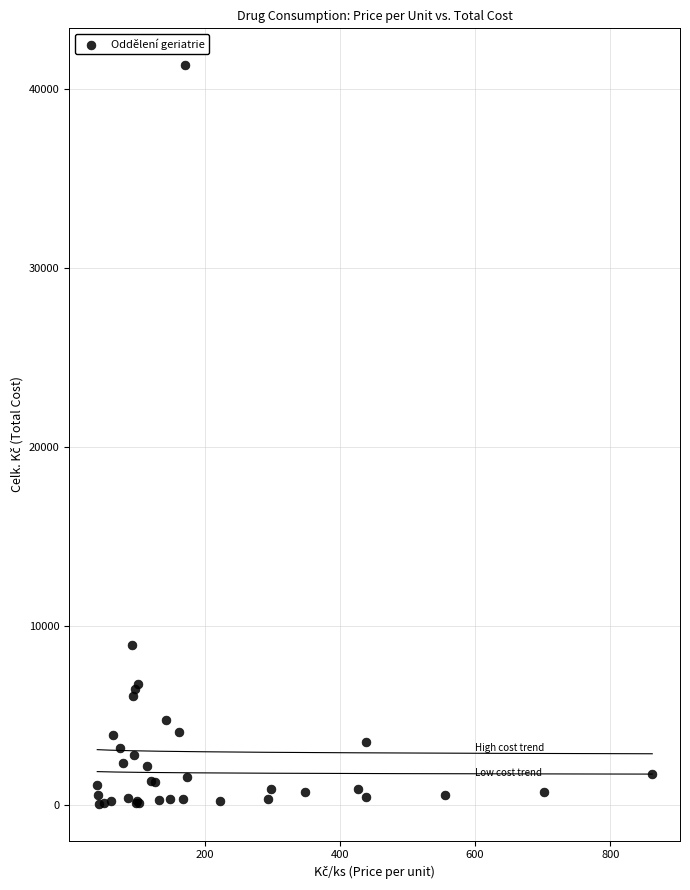

What Y value in the scatter plot is closest to 20699?

8923.2